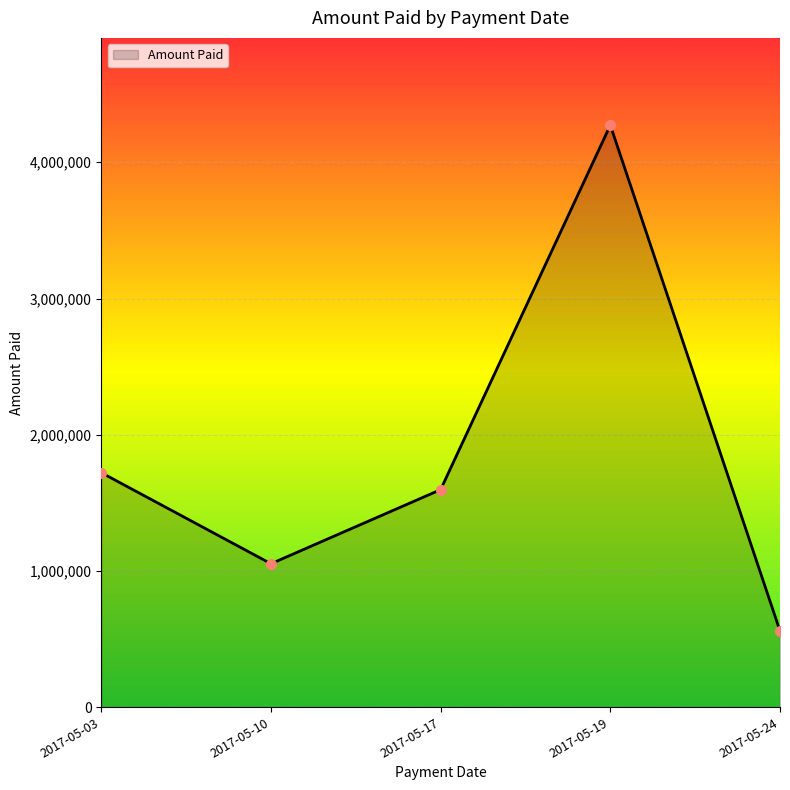

Reading left to right, extract all data points from this chart.

2017-05-03=1721426.0	2017-05-10=1052934.3	2017-05-17=1596804.5	2017-05-19=4272420.1	2017-05-24=559489.6